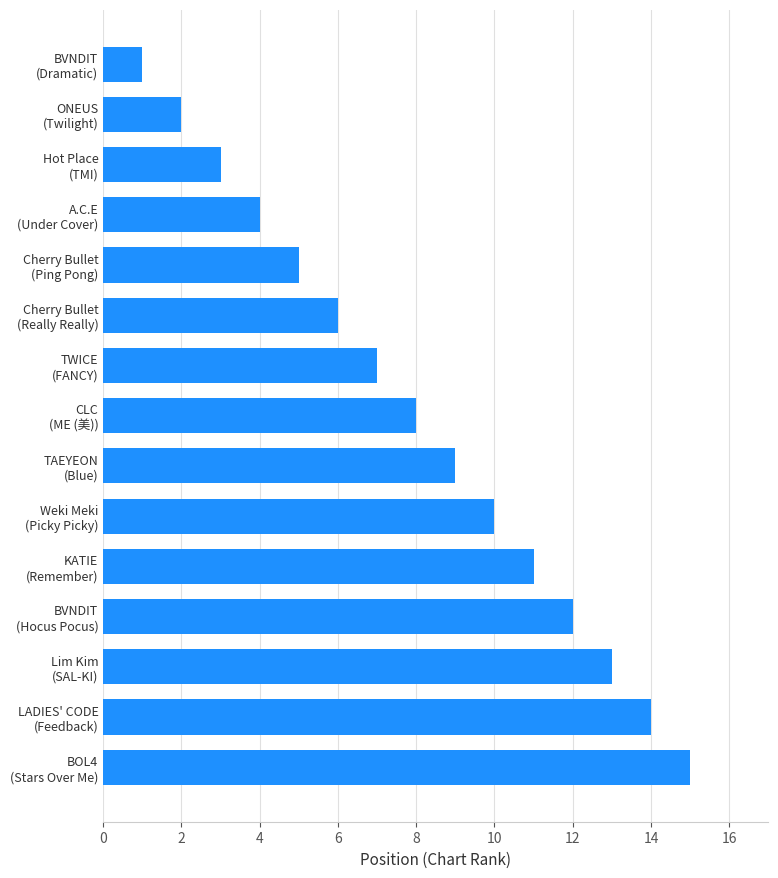

Reading bottom to top, what are all the values shown in this chart?

15	14	13	12	11	10	9	8	7	6	5	4	3	2	1